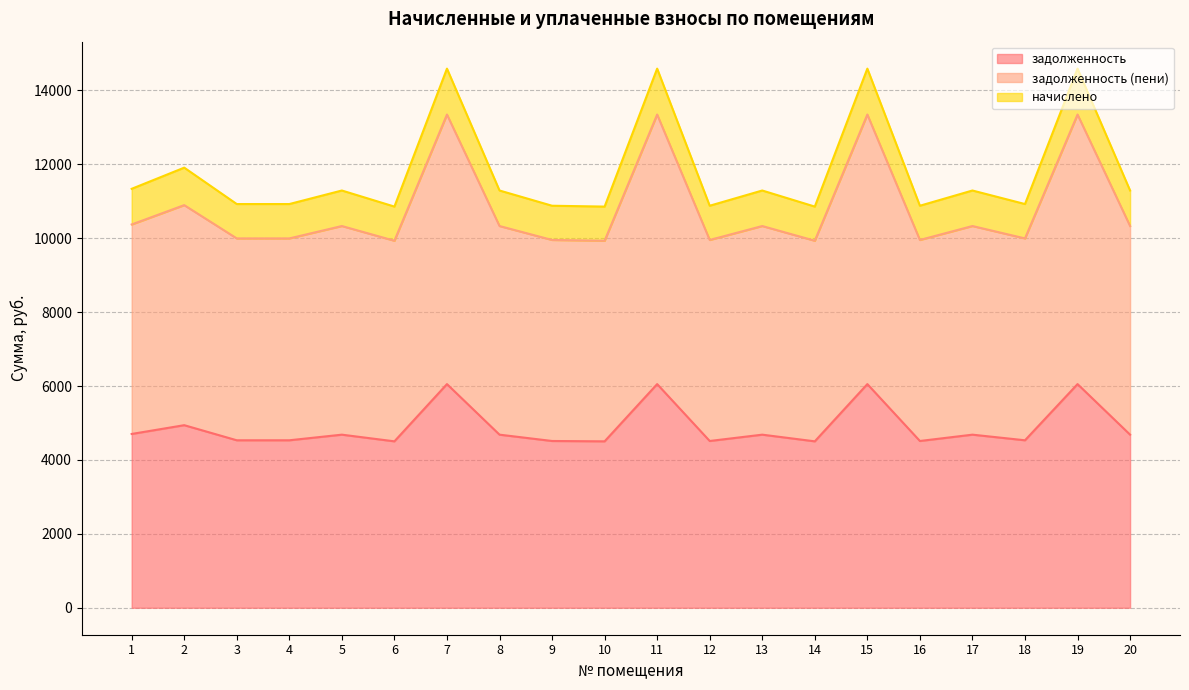

Which has a higher value, 17 or 19?

19